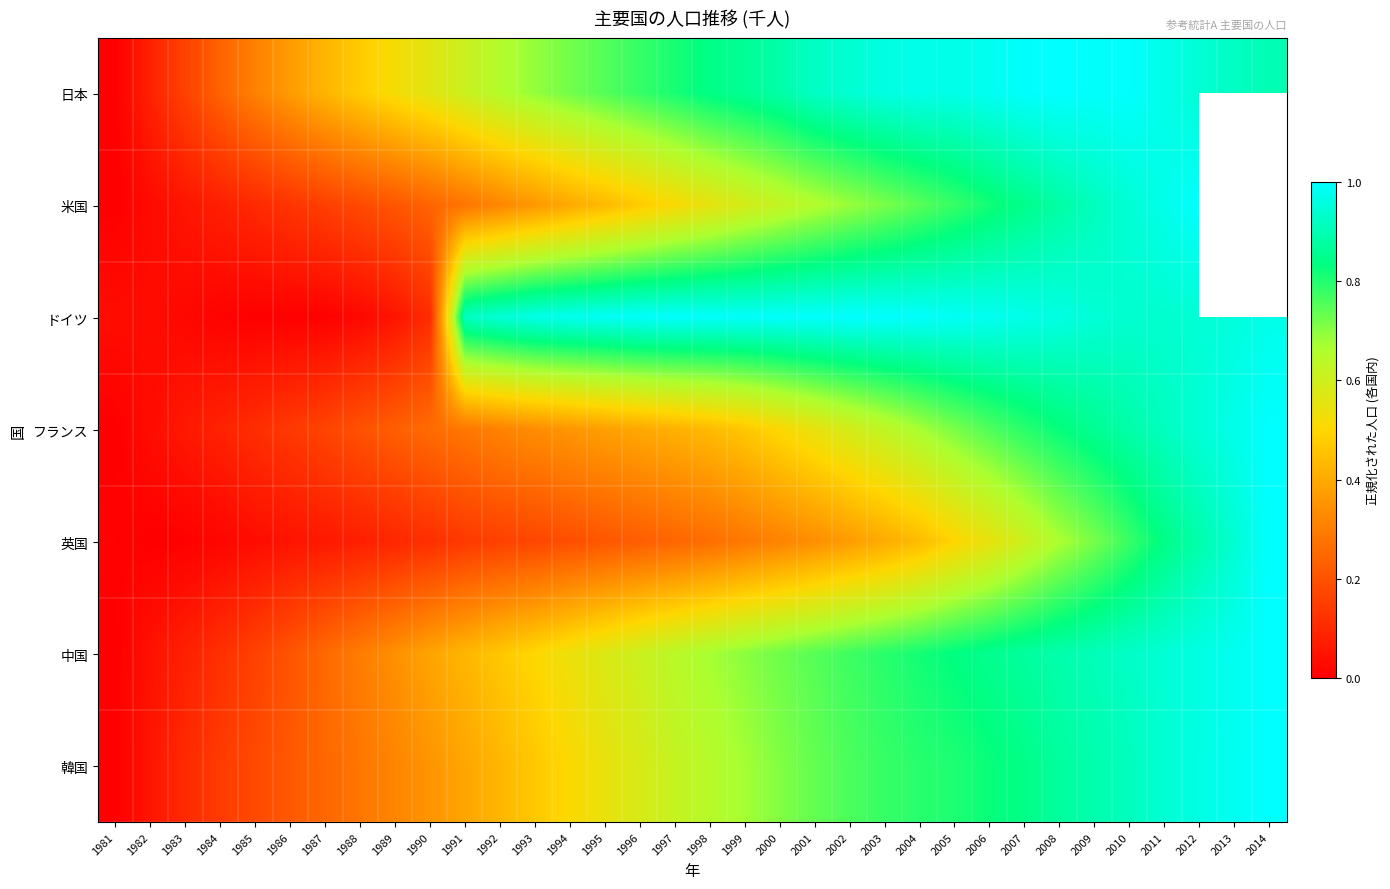

Which series has the largest total across all categories?

日本